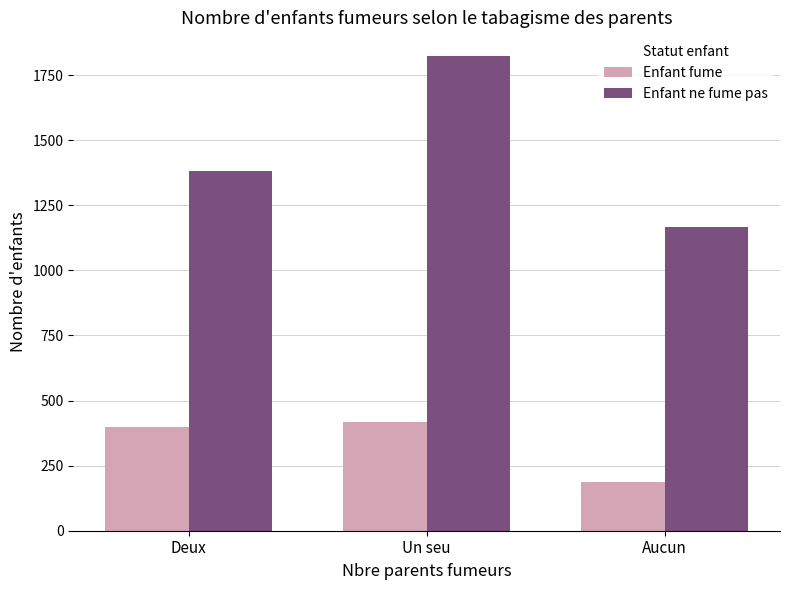

At which category is the sum across all series the highest?

Un seu